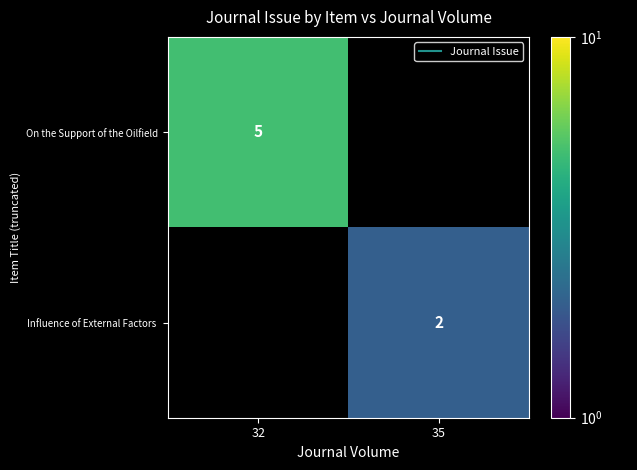

Between 35 and 32, which is larger?

32